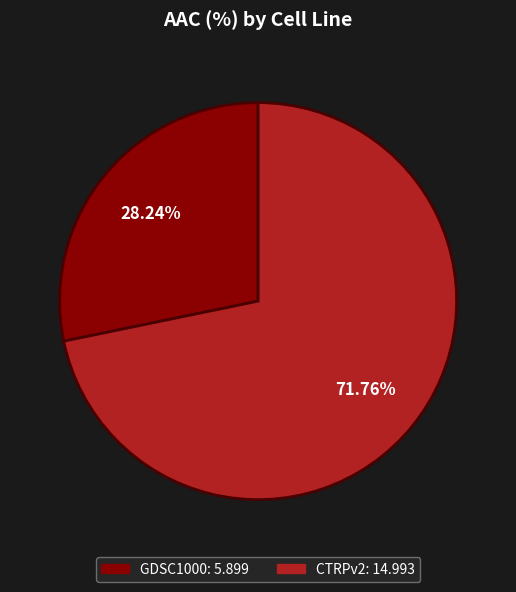

Does CTRPv2 represent more than half of the total?

Yes